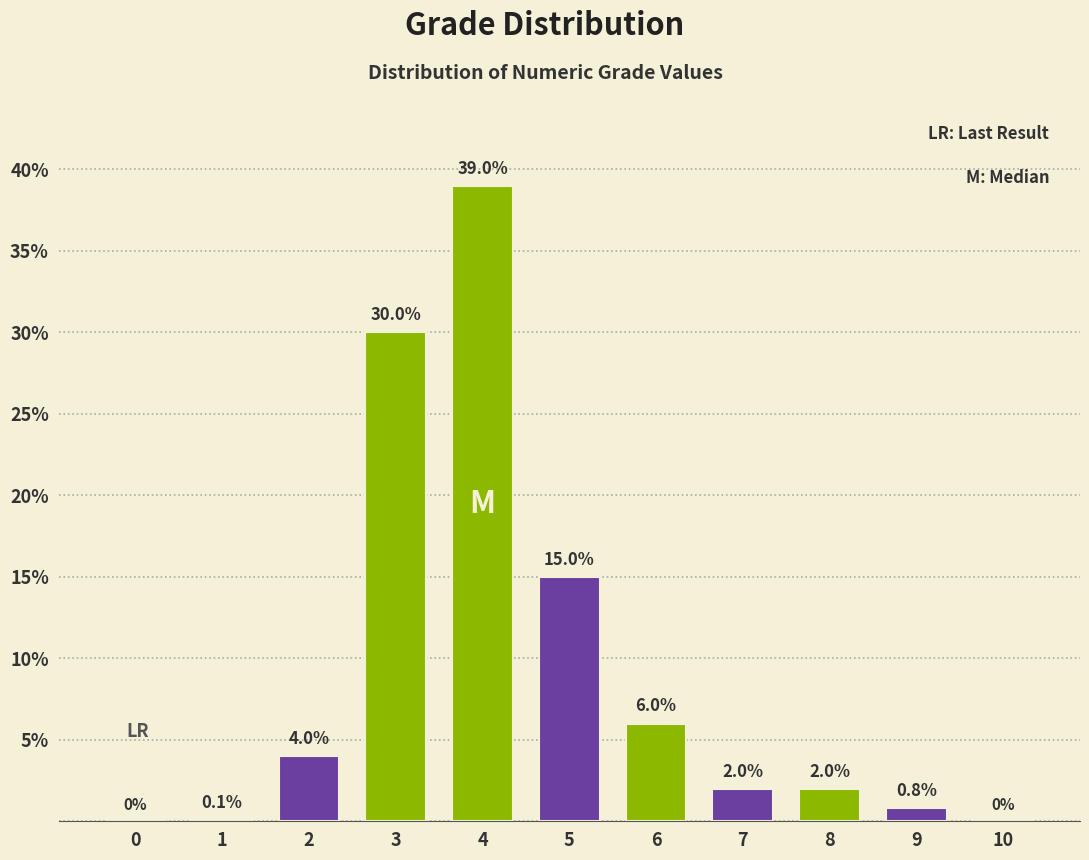

Reading left to right, extract all data points from this chart.

0=0.0	1=0.1	2=4.0	3=30.0	4=39.0	5=15.0	6=6.0	7=2.0	8=2.0	9=0.8	10=0.0